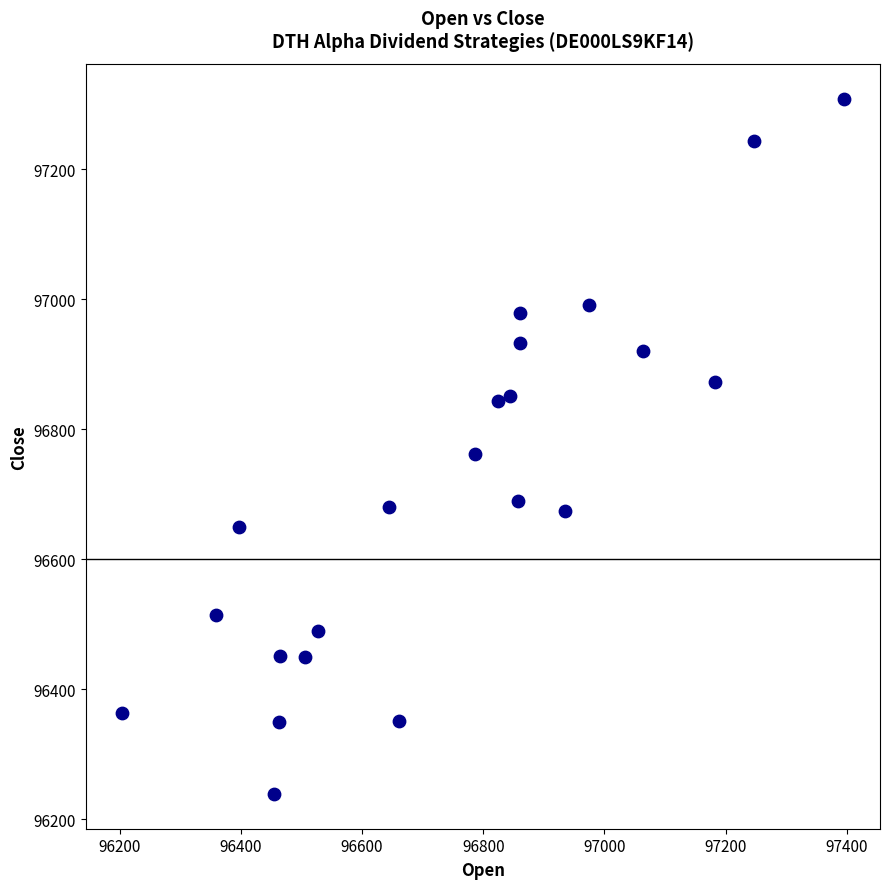

What Y value in the scatter plot is closest to 96774?

96762